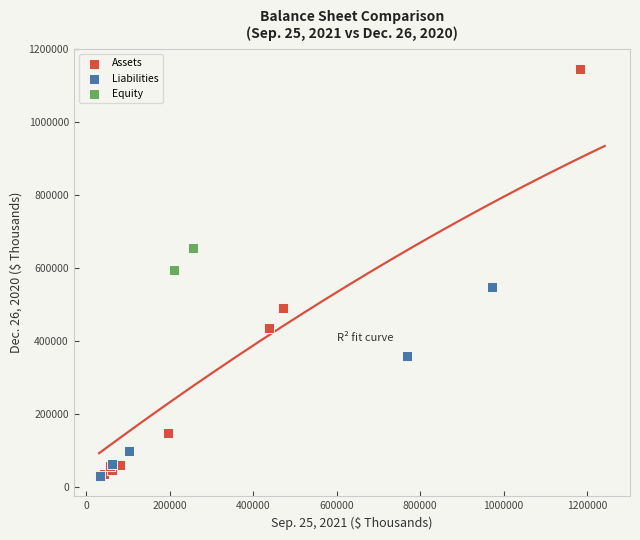

What are all the series names shown in the legend?

Assets, Liabilities, Equity